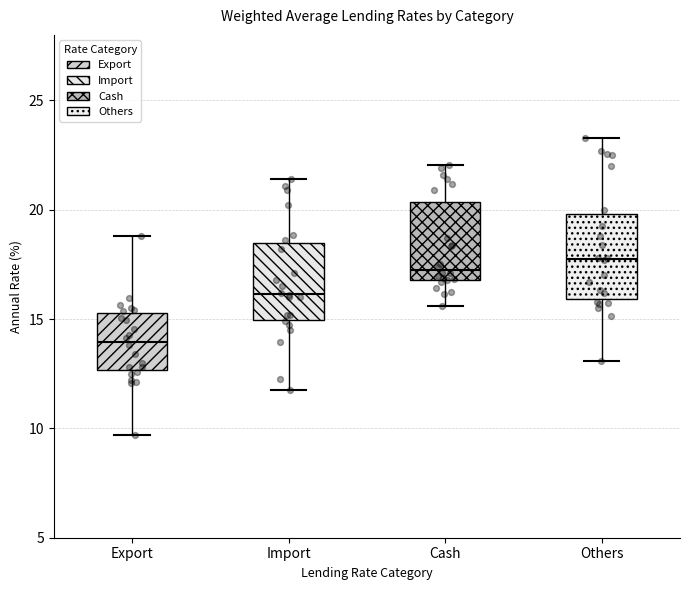

Reading left to right, transcribe this box plot: for each box, give where its median line is, the range the box spans, and where its two whiskers end, as read against the y-axis. The values are not printed on the chart, so give them approximately, as read against the axis.

Export: median 14.0, box 12.5 to 15.5, whiskers 9.5 to 19.0
Import: median 16.0, box 15.0 to 18.5, whiskers 12.0 to 21.5
Cash: median 17.0 (just above the box's lower edge), box 17.0 to 20.5, whiskers 15.5 to 22.0
Others: median 18.0, box 16.0 to 20.0, whiskers 13.0 to 23.5